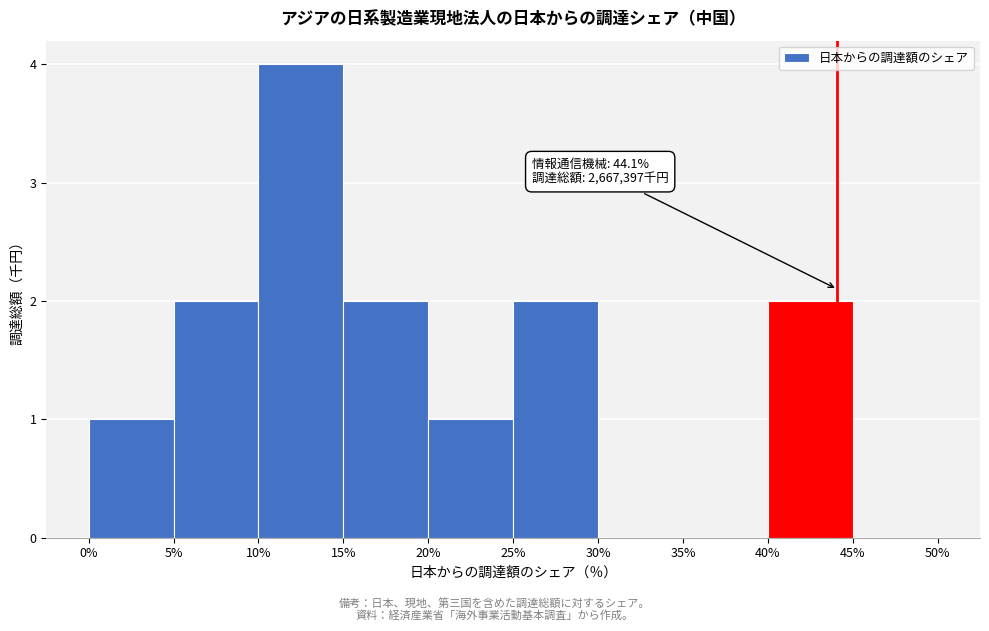

Over which range of the x-axis is the bar tallest?

10% to 15%